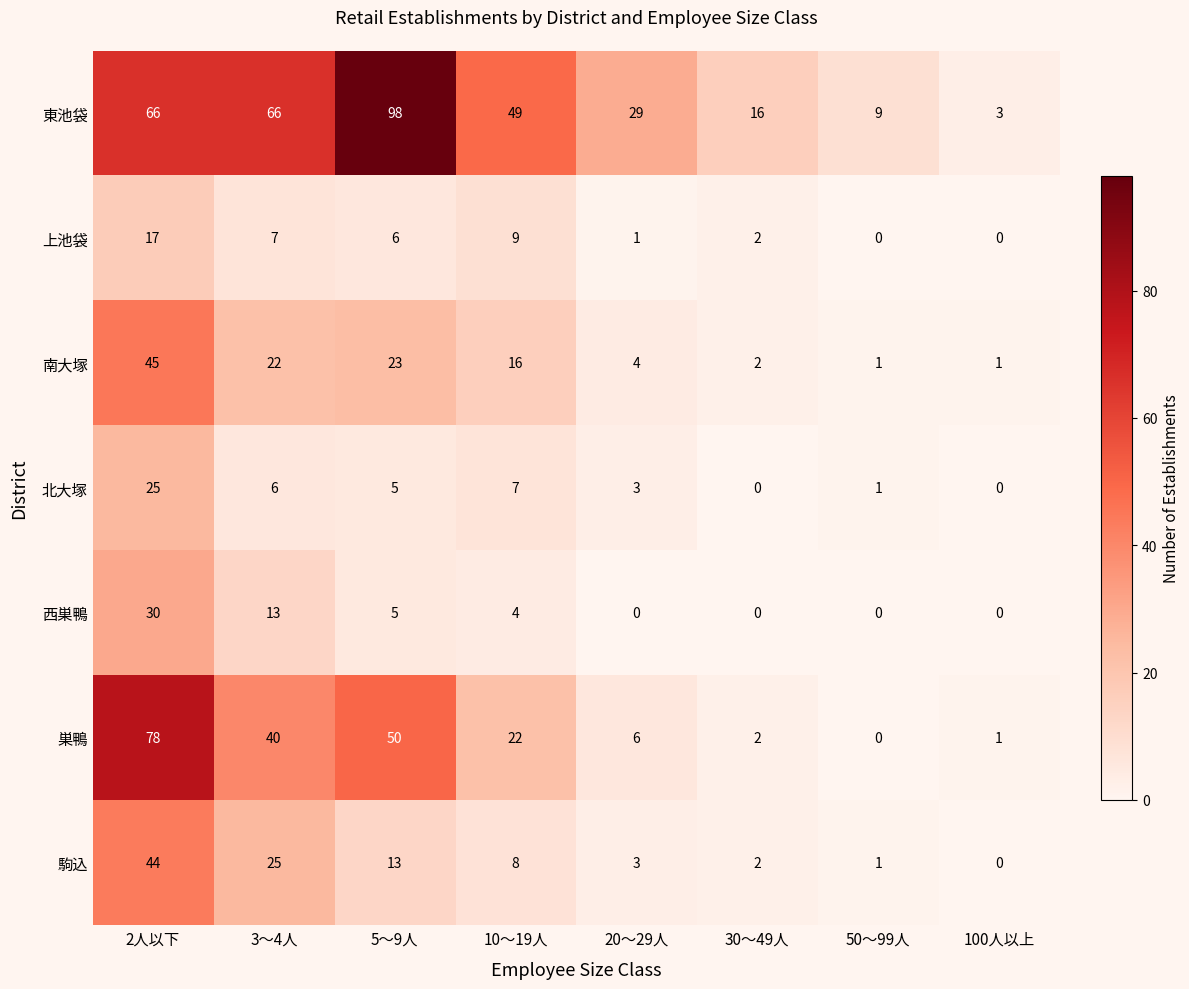

List the series in order of their peak value, highest first.

東池袋, 巣鴨, 南大塚, 駒込, 西巣鴨, 北大塚, 上池袋